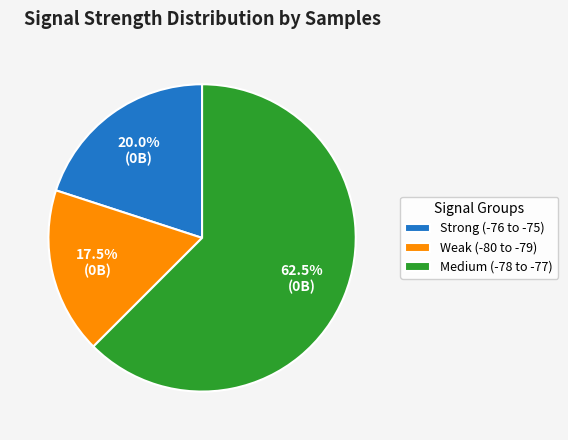

Which slice is the largest?

Medium (-78 to -77)